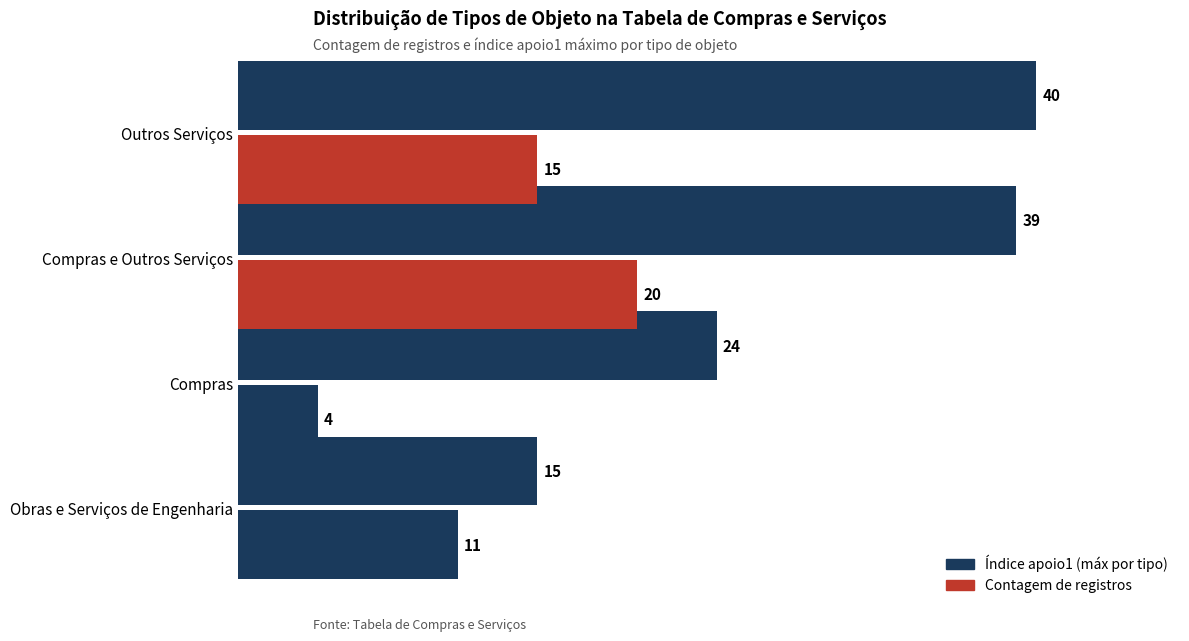

How many categories are shown in the chart?

4